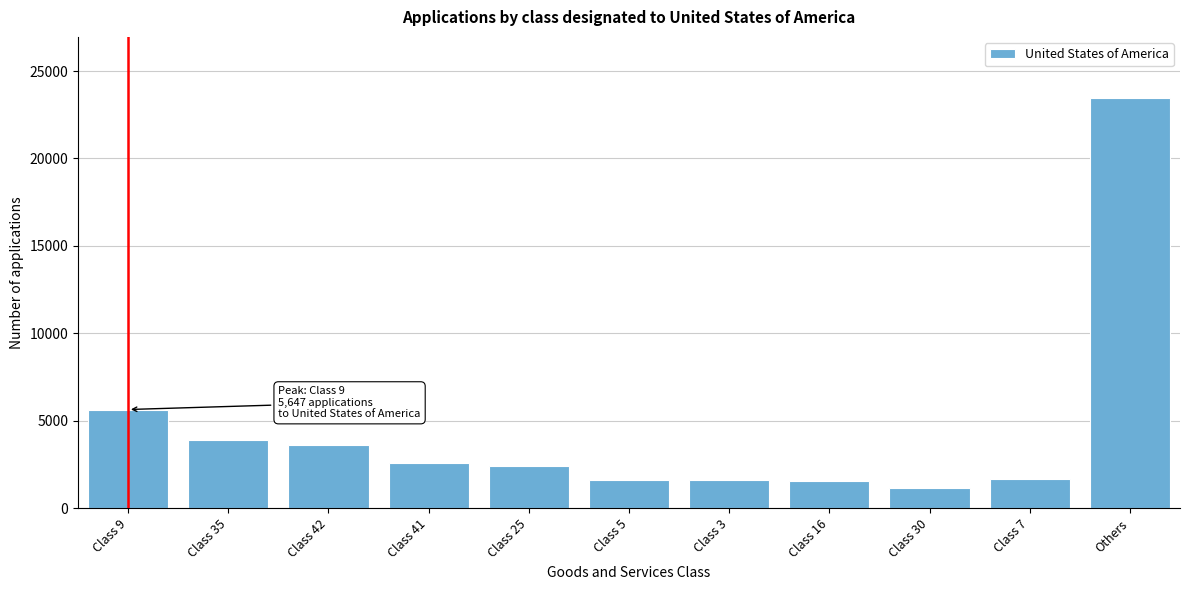

Where is the data nearest to the value 12310?

Class 9